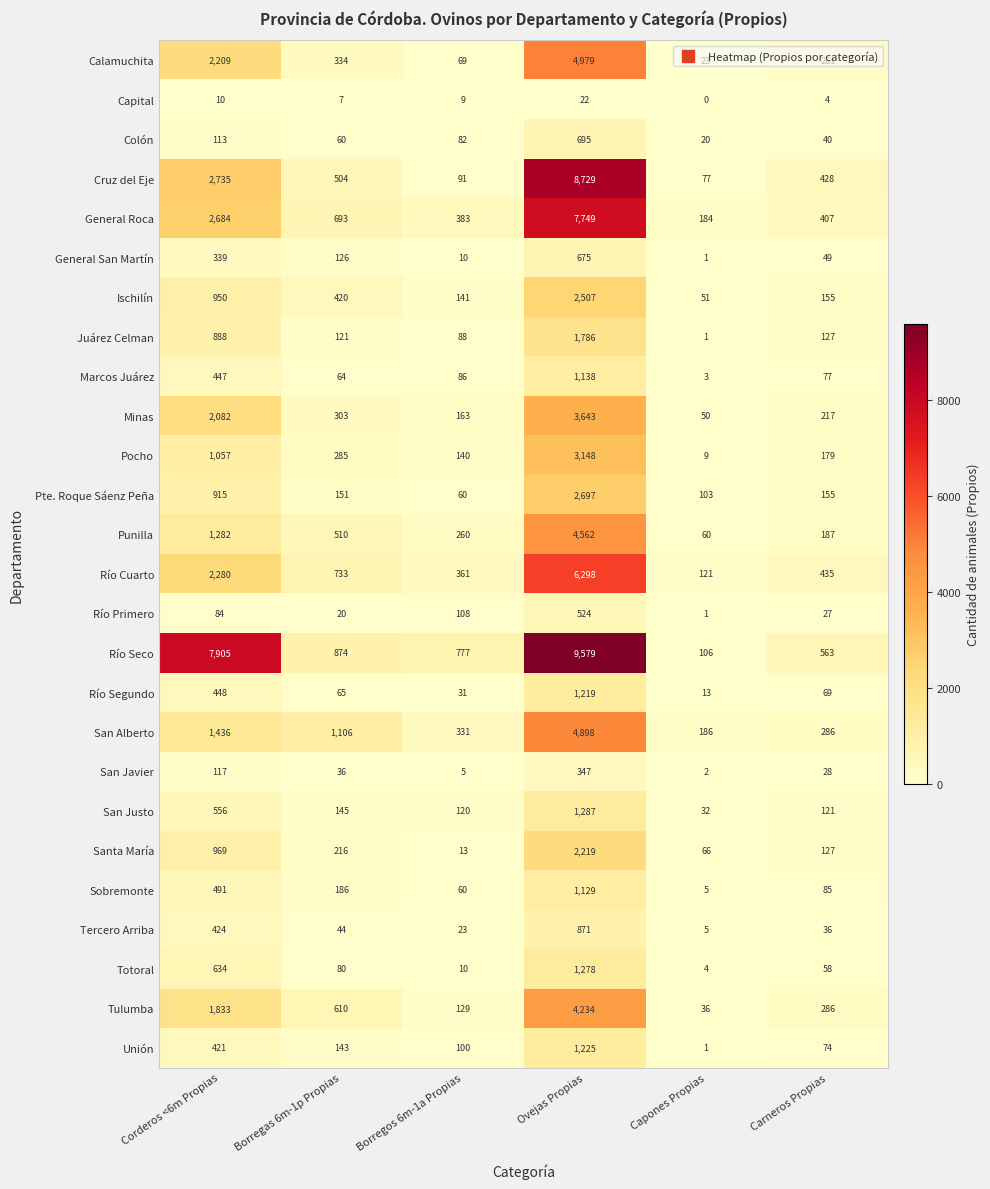

At how many categories does at least one series exceed 3043?

2